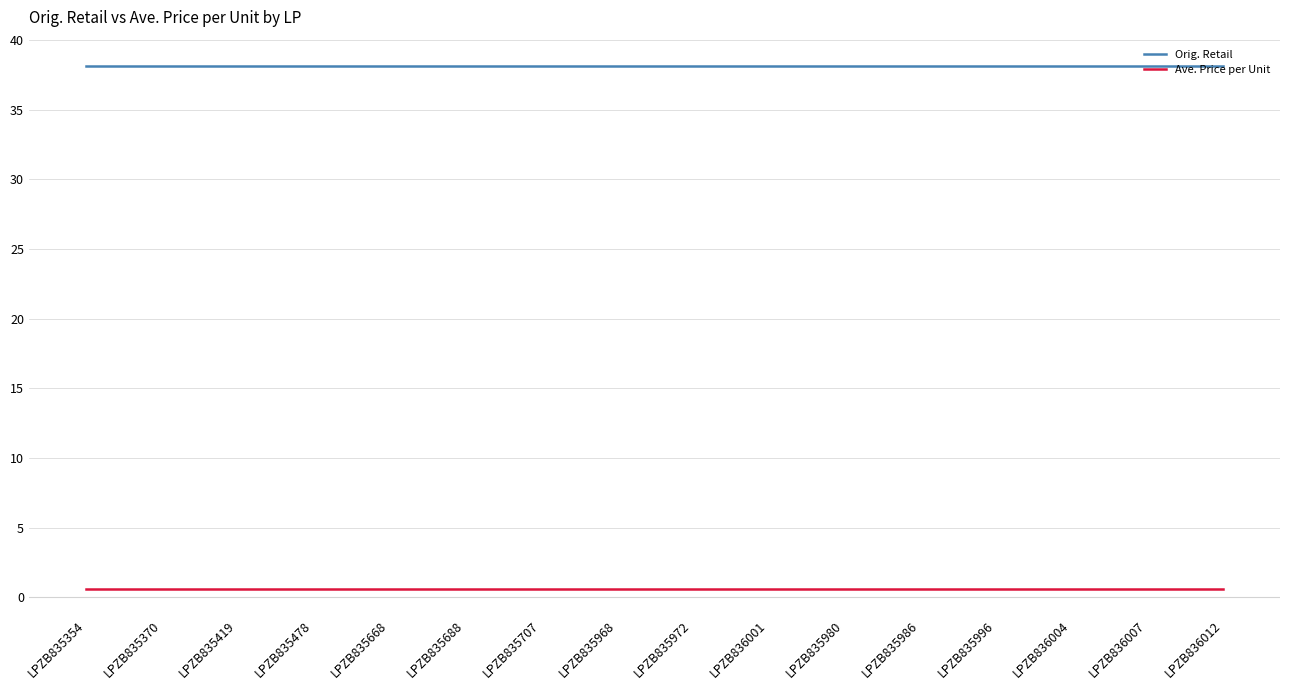

What is the approximate value of Orig. Retail at LPZB836012?

38.2